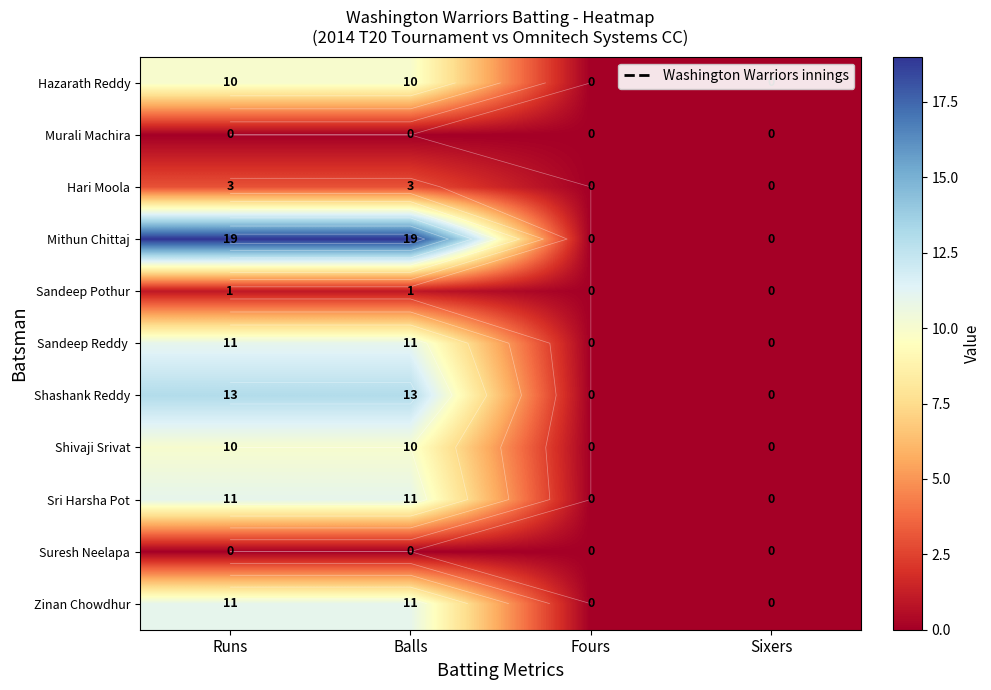

True or false: Mithun Chittaj has a value of 0 at Sixers.

True